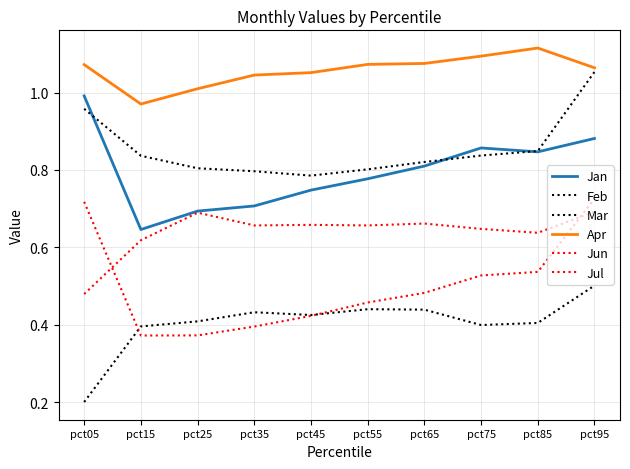

True or false: Feb has more than 2 interior local peaks.

False